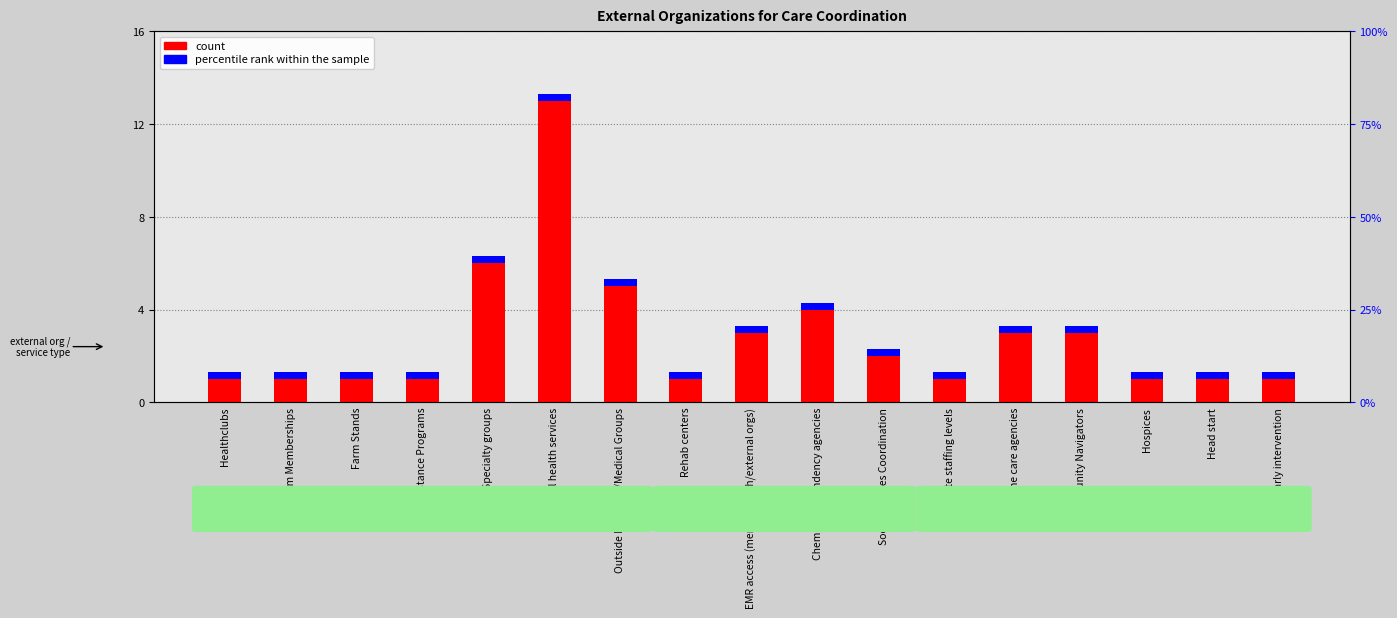

What is the approximate value of percentile rank within the sample at Home care agencies?

0.3